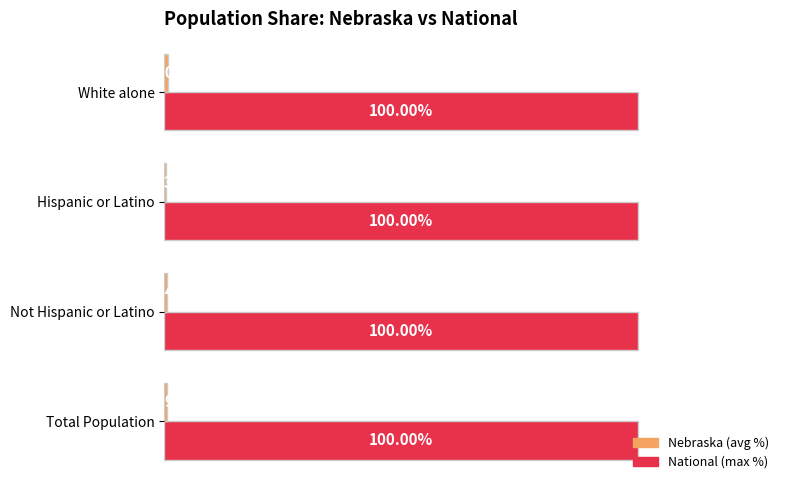

At which category is the sum across all series the highest?

White alone